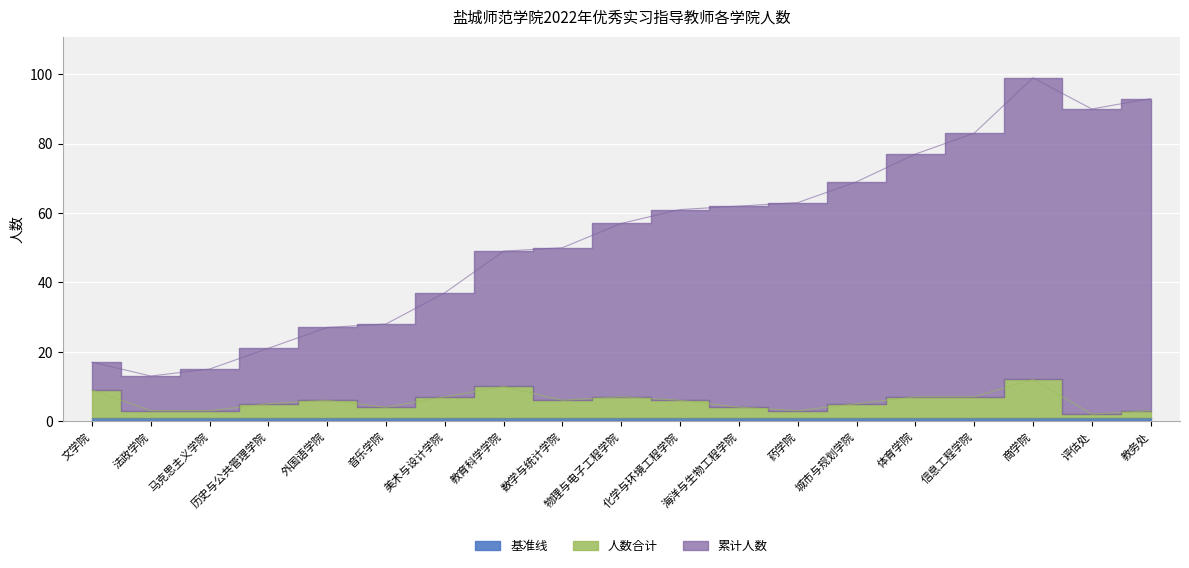

At which category does 人数合计 reach its first local peak?

外国语学院